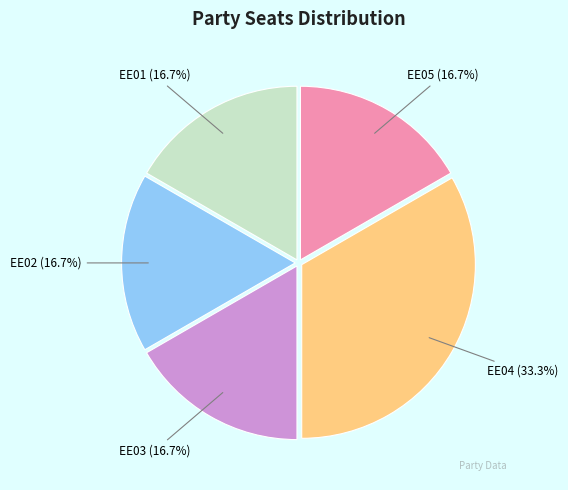

Is there any slice that represents more than half of the pie?

No